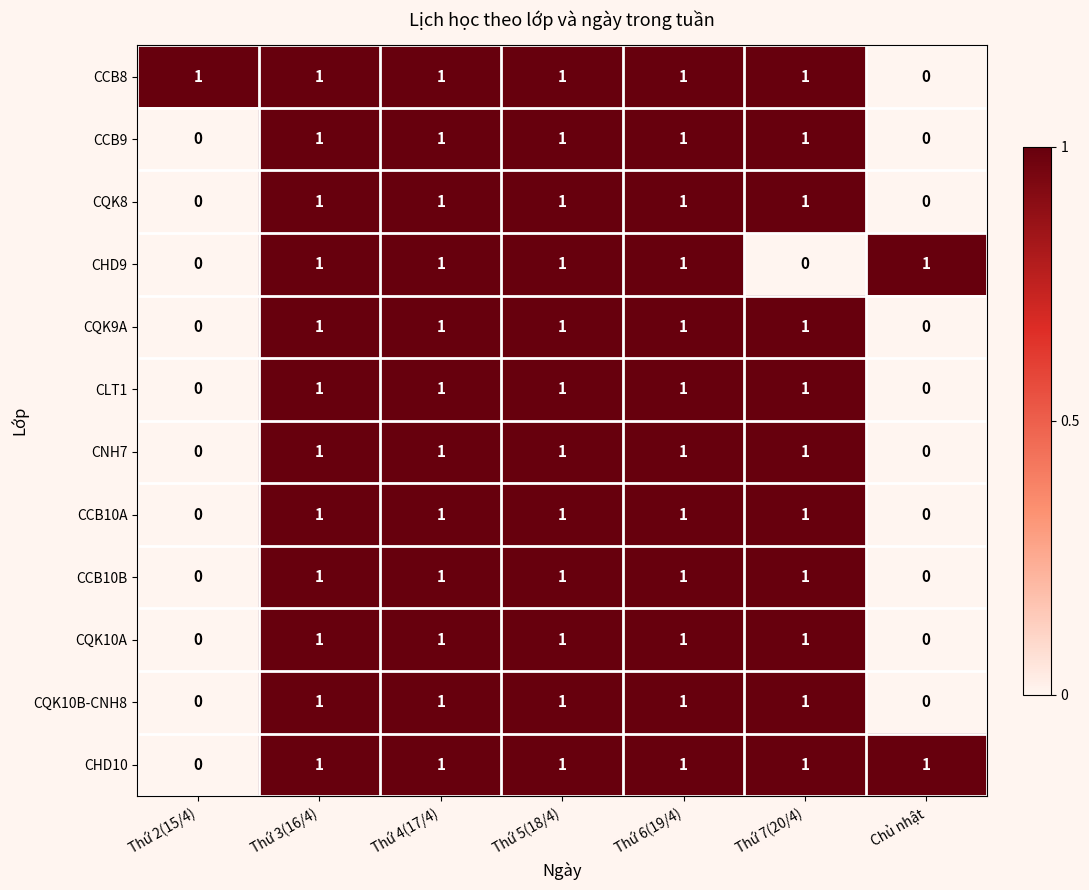

What is the total value across all series at Thứ 6(19/4)?

12